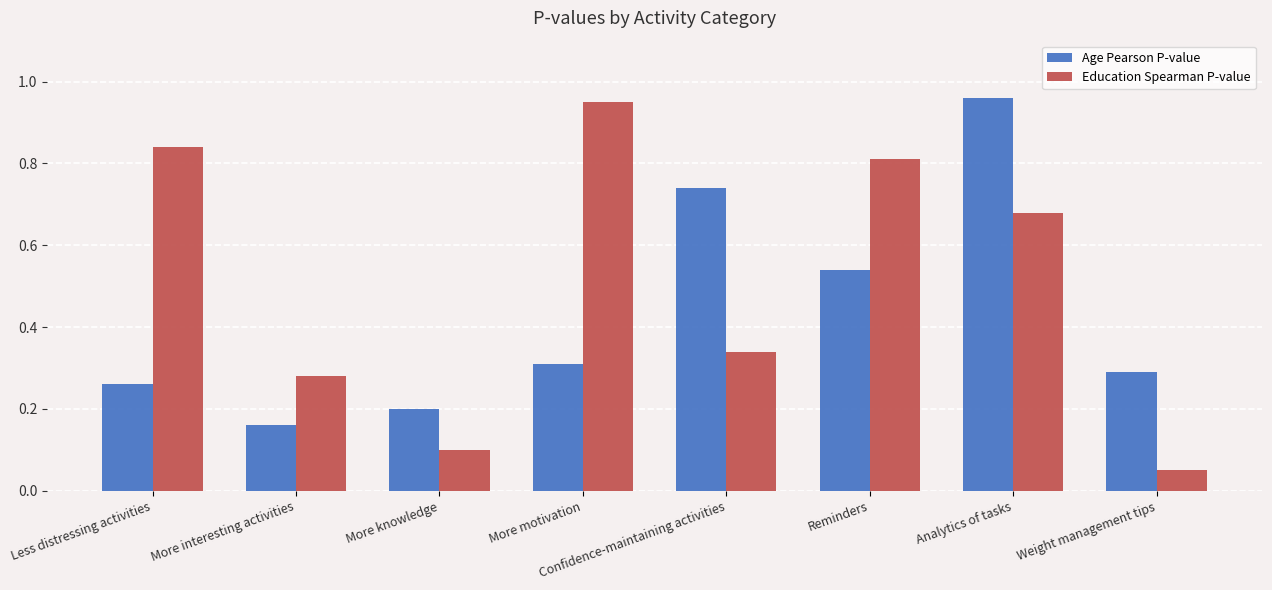

How many bars are there in each group?

2